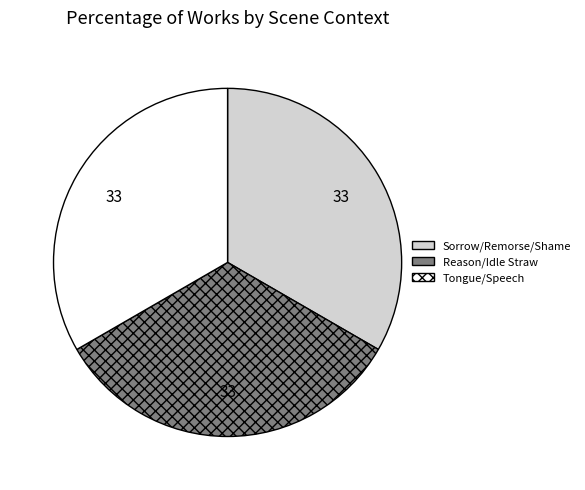

Approximately how many times larger is the value at Sorrow/Remorse/Shame compared to Tongue/Speech?

1.0